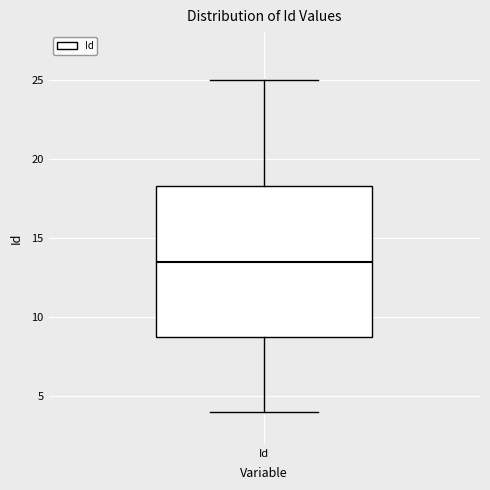

Where does the median line of the box for Id sit on the y-axis? The values are not printed on the chart, so give them approximately, as read against the axis.

13.5